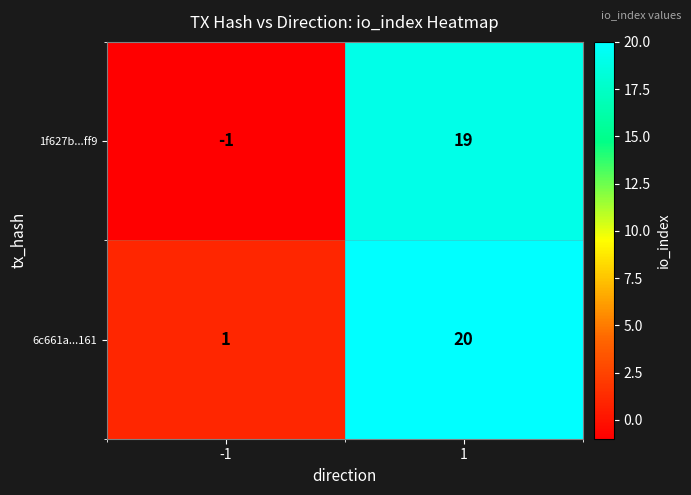

At how many categories does at least one series exceed 15?

1